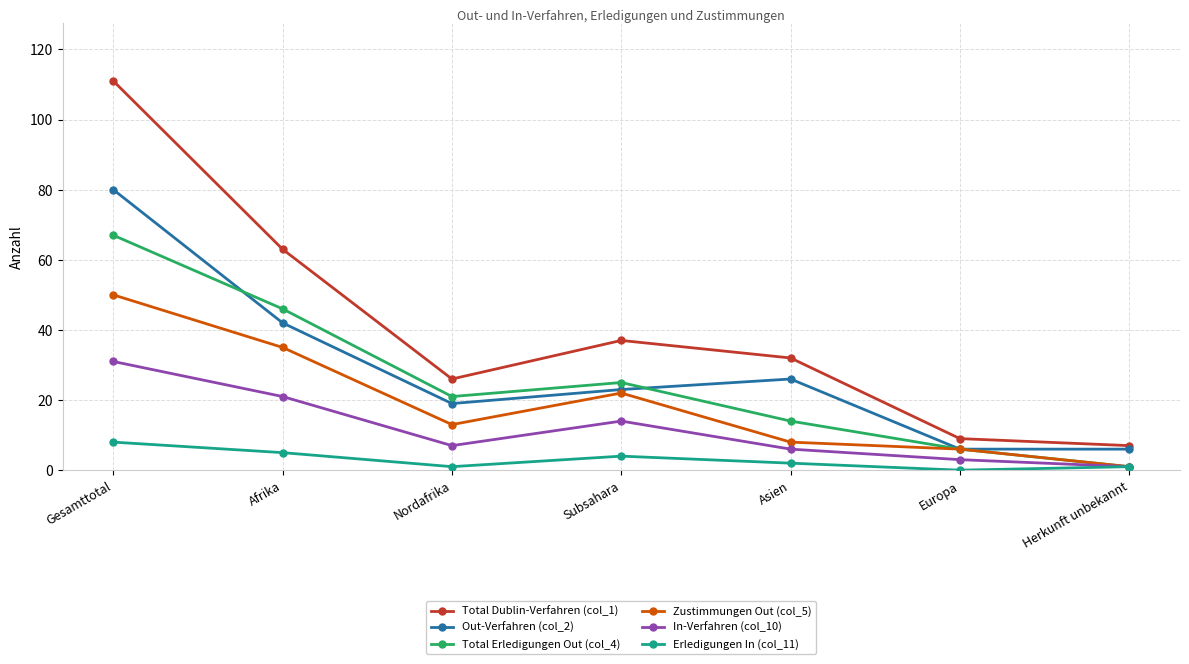

True or false: Total Erledigungen Out (col_4) has a value of 81 at Afrika.

False